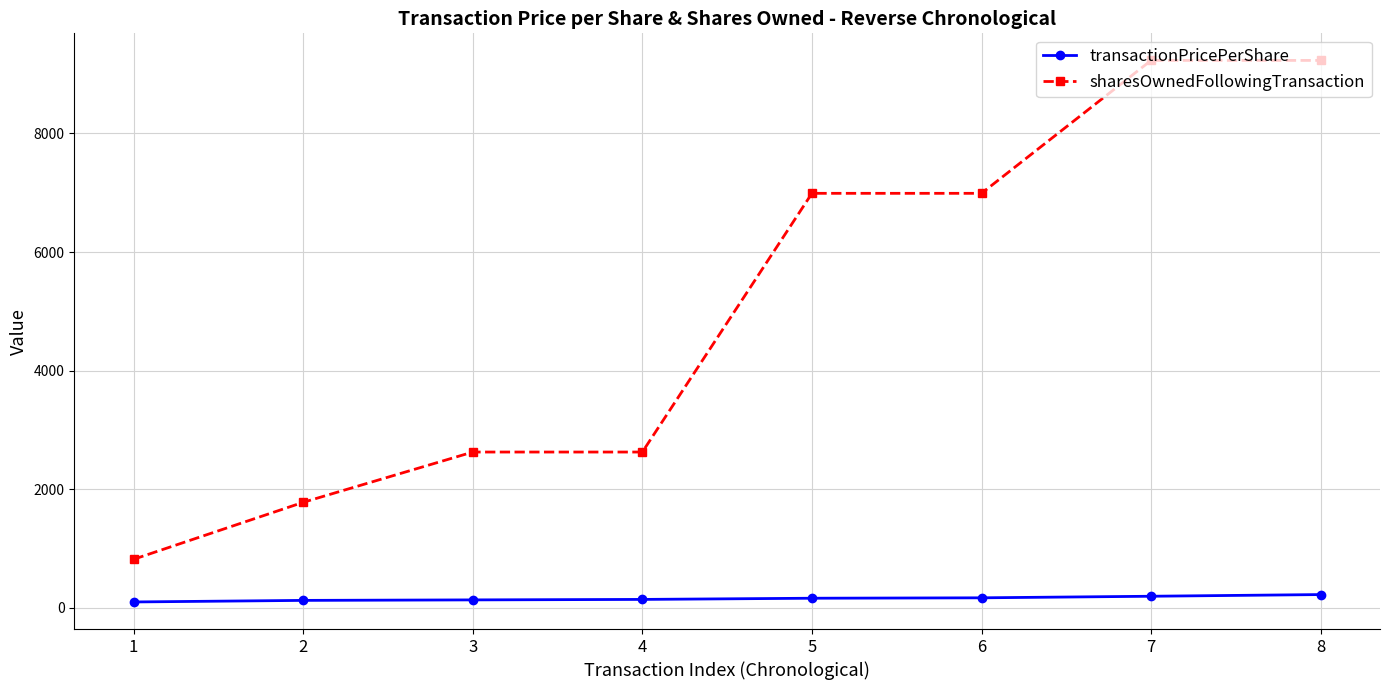

List the series in order of their overall mean, lowest first.

transactionPricePerShare, sharesOwnedFollowingTransaction